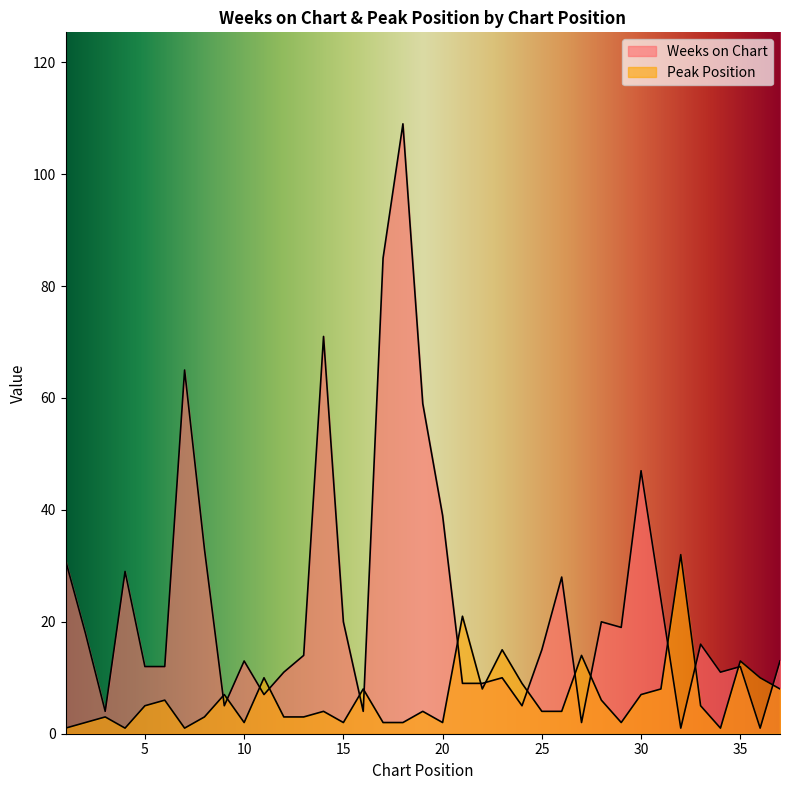

At which label does Peak Position first exceed 4?

5